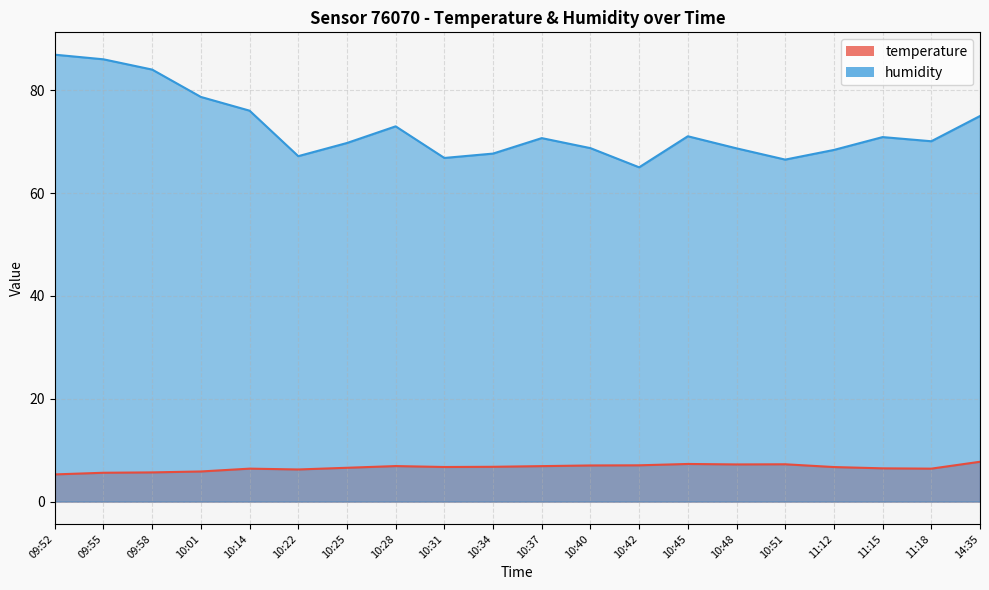

True or false: temperature has more than 2 interior local peaks.

True